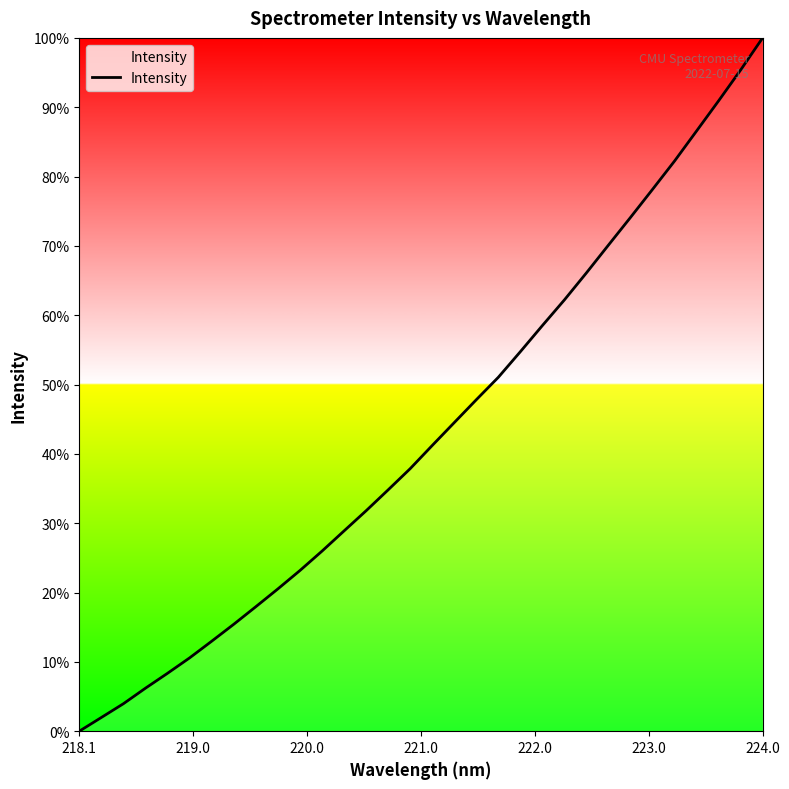

What is the maximum value shown in the chart?

100.0